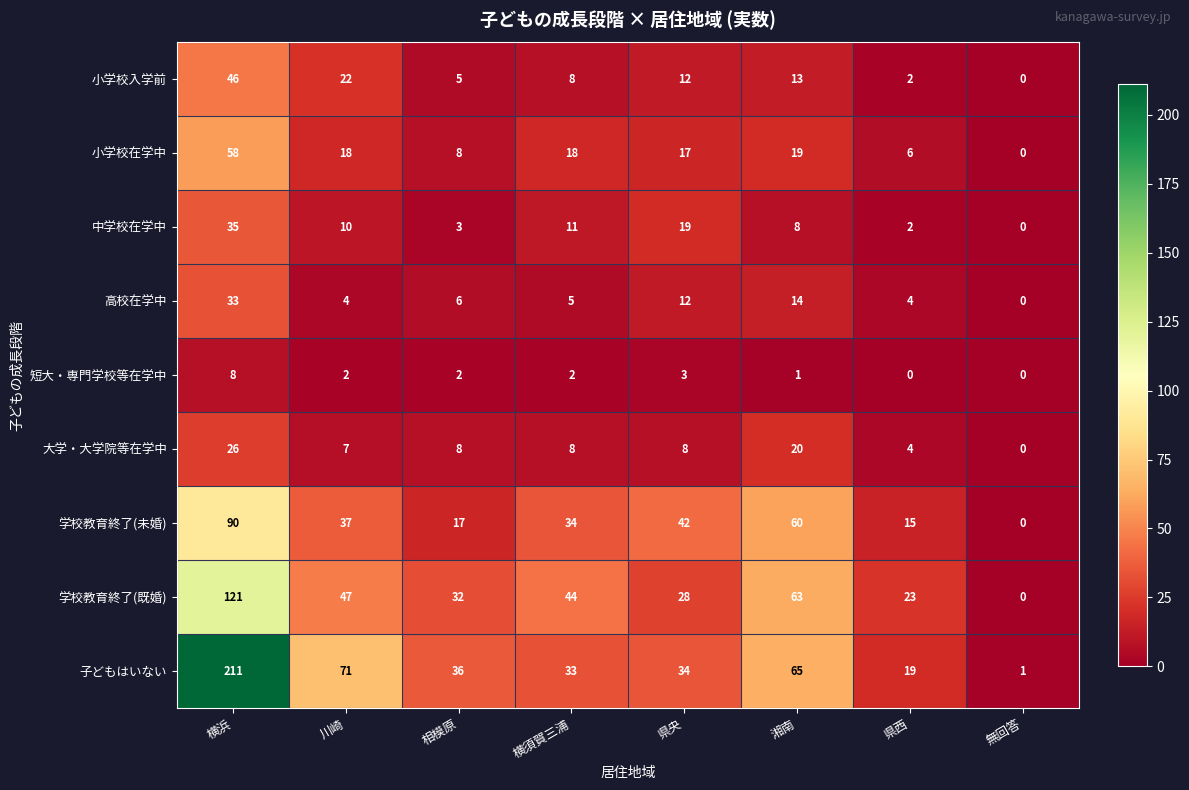

Where does the 子どもはいない series first go above 36?

横浜